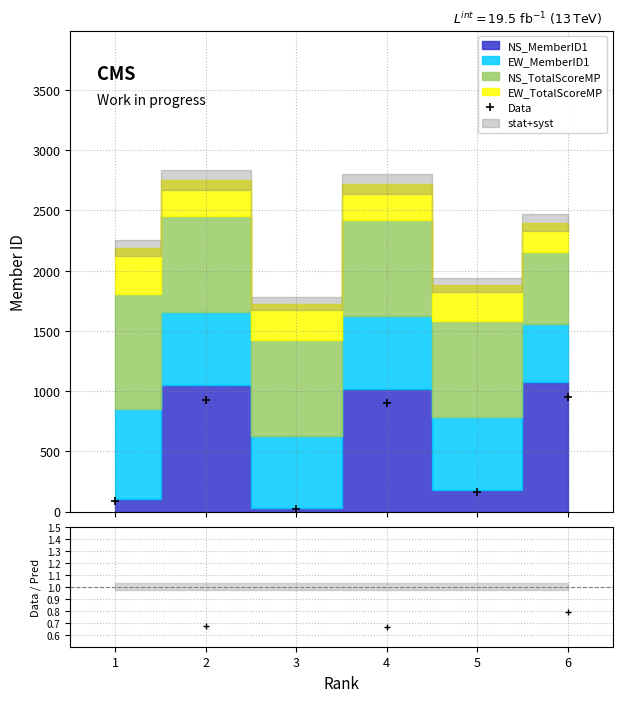

Does the chart display data point markers on the line(s)?

Yes